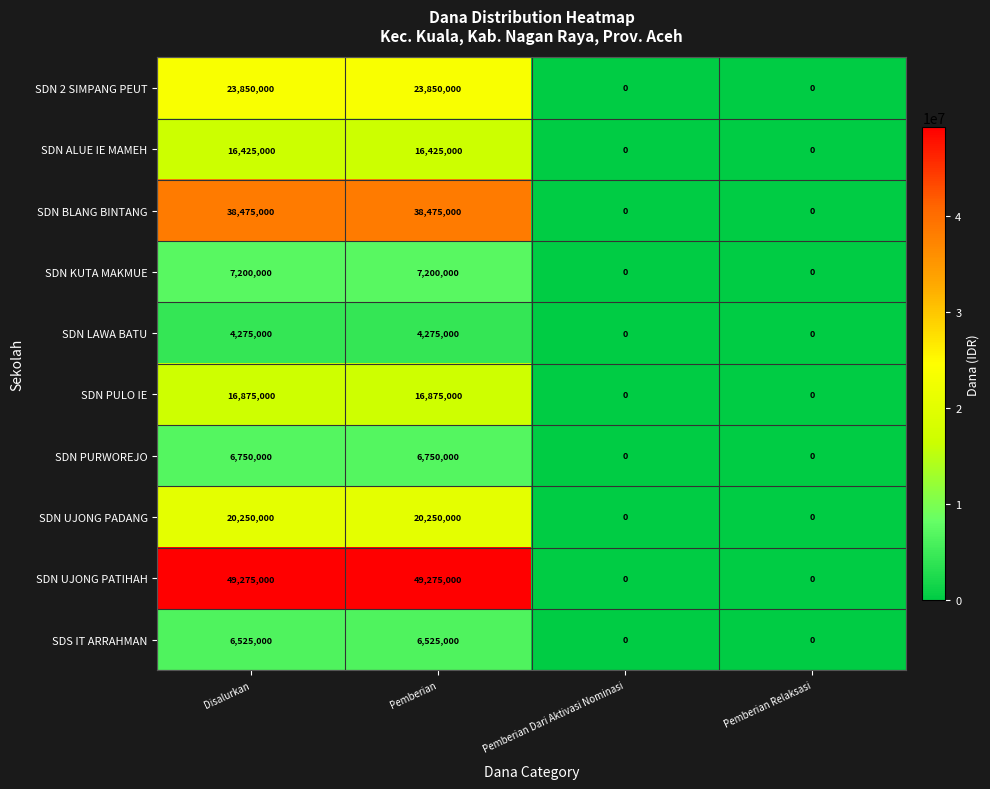

At Pemberian, list the series in order from smallest to largest.

SDN LAWA BATU, SDS IT ARRAHMAN, SDN PURWOREJO, SDN KUTA MAKMUE, SDN ALUE IE MAMEH, SDN PULO IE, SDN UJONG PADANG, SDN 2 SIMPANG PEUT, SDN BLANG BINTANG, SDN UJONG PATIHAH